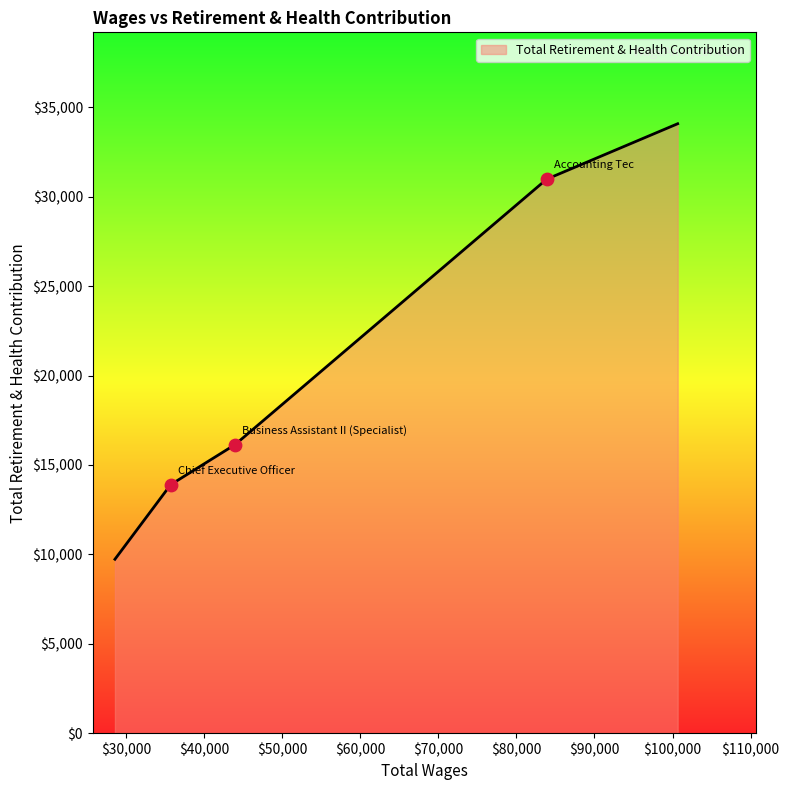

True or false: the data has more than 1 interior local peaks.

False